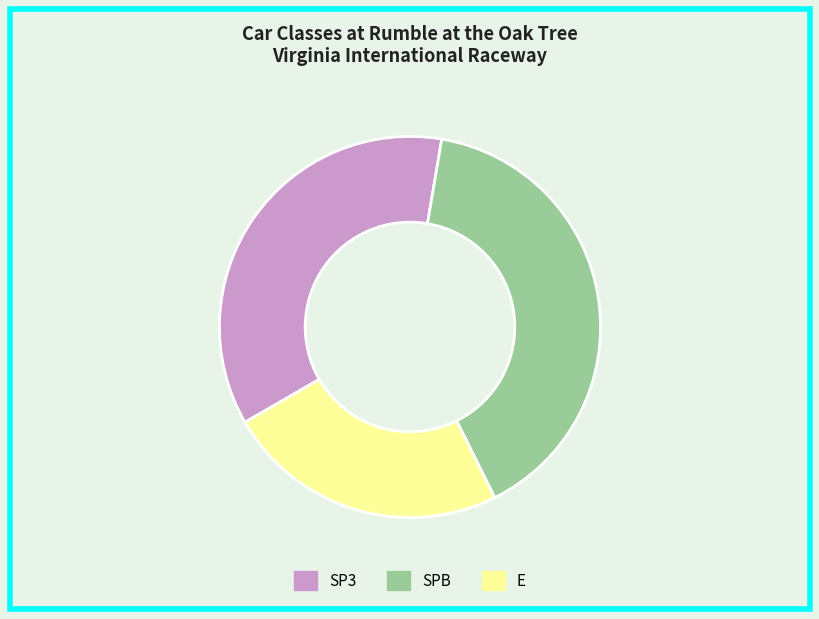

Does SP3 represent more than half of the total?

No